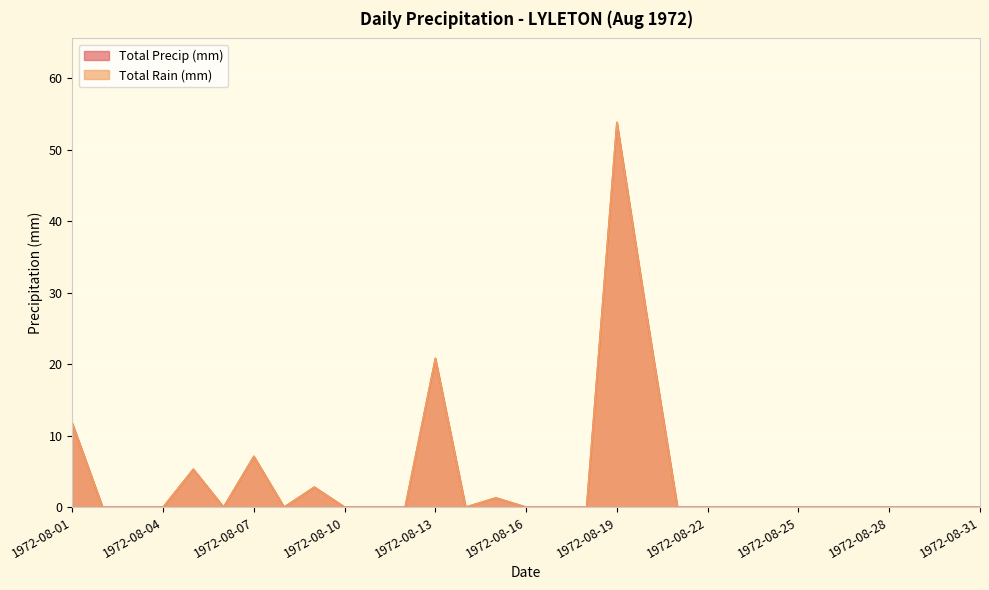

Reading right to left, extract all data points from this chart.

Total Rain (mm): 0.0	0.0	0.0	0.0	0.0	0.0	0.0	0.0	0.0	0.0	0.0	26.4	53.8	0.0	0.0	0.0	1.3	0.0	20.8	0.0	0.0	0.0	2.8	0.0	7.1	0.0	5.3	0.0	0.0	0.0	11.7
Total Precip (mm): 0.0	0.0	0.0	0.0	0.0	0.0	0.0	0.0	0.0	0.0	0.0	26.4	53.8	0.0	0.0	0.0	1.3	0.0	20.8	0.0	0.0	0.0	2.8	0.0	7.1	0.0	5.3	0.0	0.0	0.0	11.7